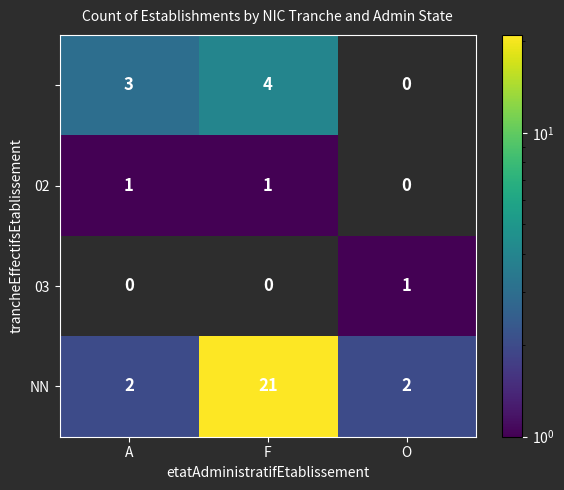

What is the difference between the maximum and minimum values in the NN series?

19